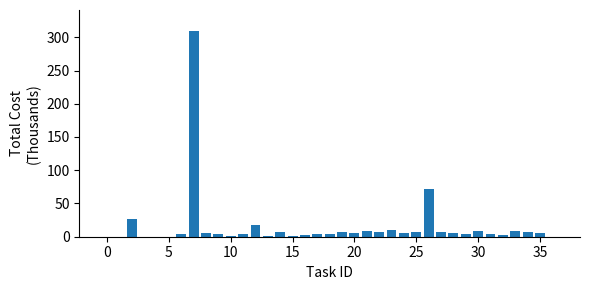

What is the sum of all values?

569.3